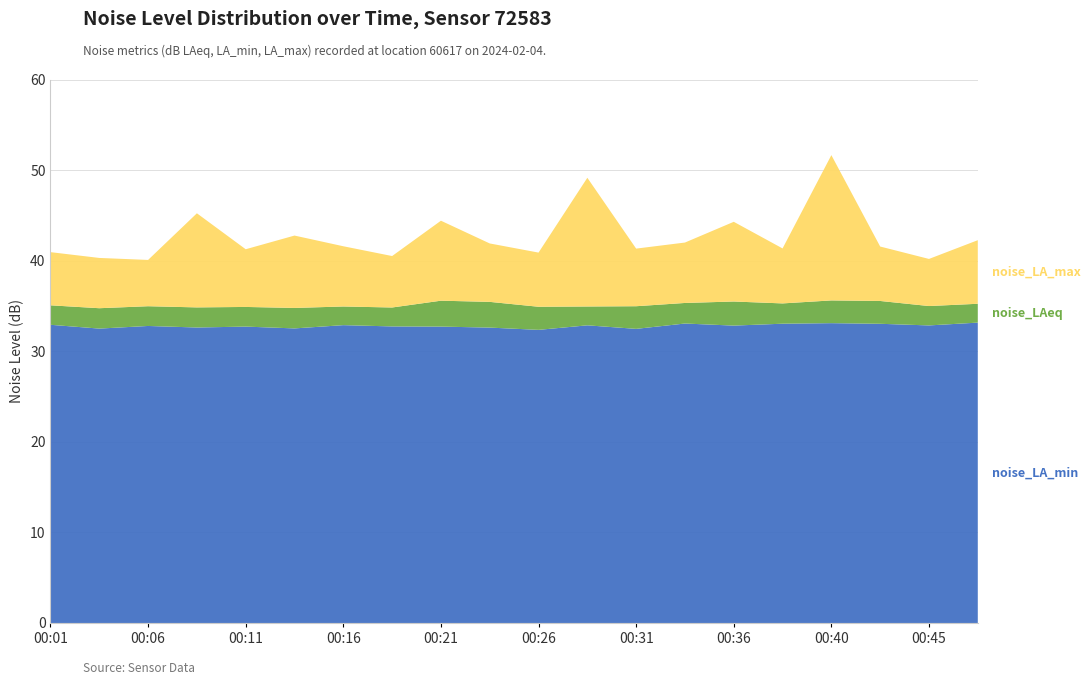

Reading left to right, transcribe all the data shown in this chart.

noise_LA_min: 32.9	32.5	32.8	32.6	32.7	32.5	32.9	32.7	32.7	32.6	32.4	32.9	32.5	33.1	32.8	33.0	33.1	33.0	32.9	33.2
noise_LAeq: 35.1	34.8	35.0	34.8	34.9	34.8	34.9	34.8	35.6	35.5	34.9	34.9	35.0	35.3	35.5	35.3	35.6	35.5	35.0	35.2
noise_LA_max: 40.9	40.3	40.1	45.2	41.3	42.8	41.6	40.5	44.4	41.9	40.9	49.1	41.3	42.0	44.3	41.4	51.6	41.6	40.2	42.3